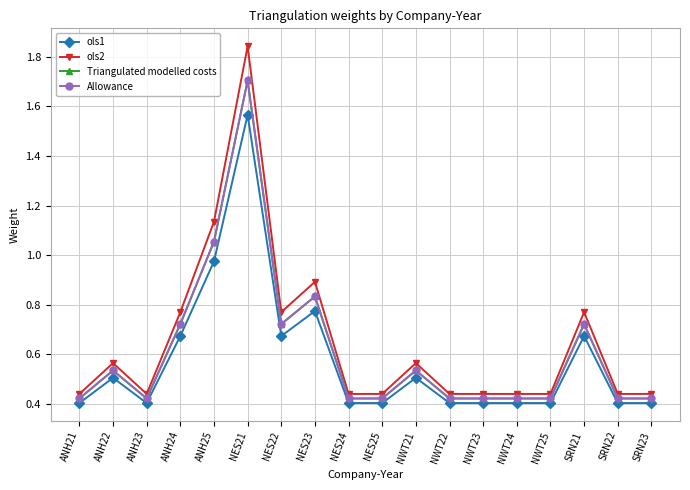

Is this an area chart (filled region under the line)?

No